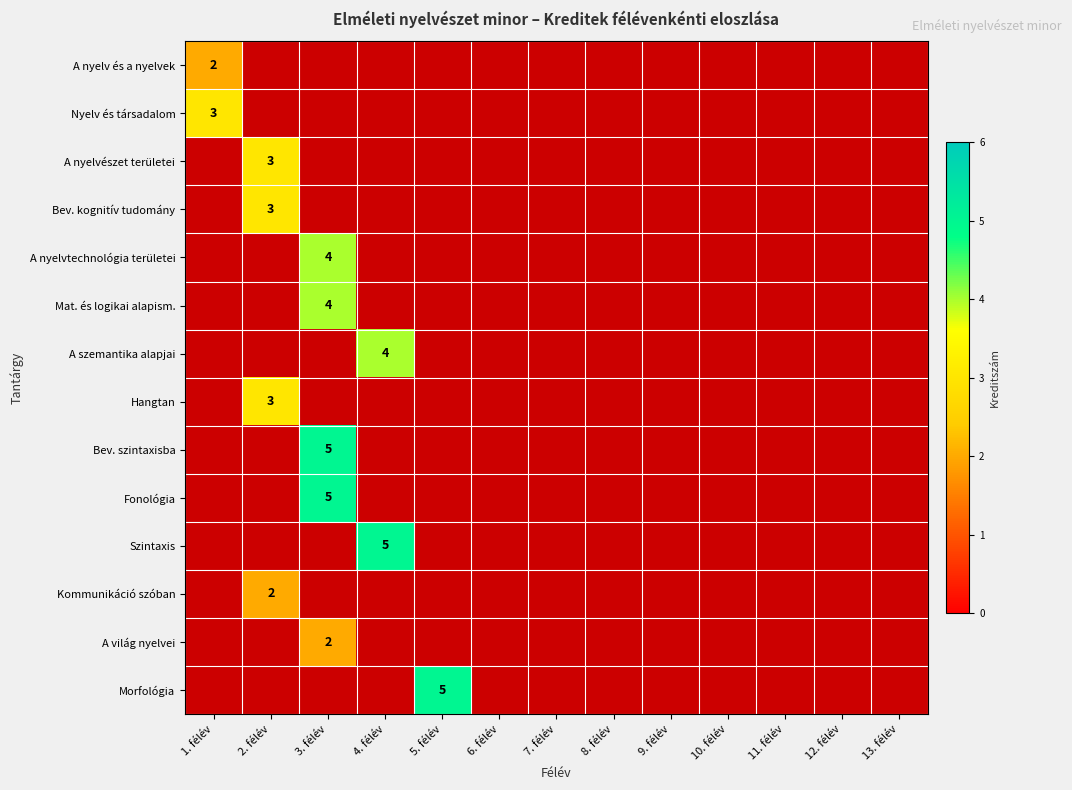

What is the smallest value displayed?

2.0